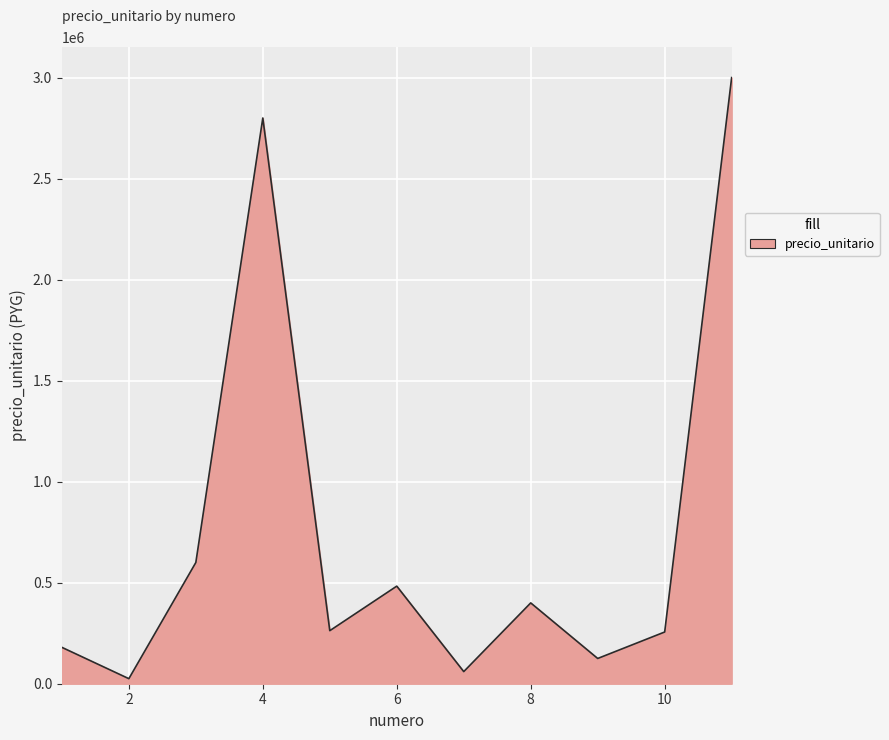

What is the difference between the maximum and minimum values?

2975000